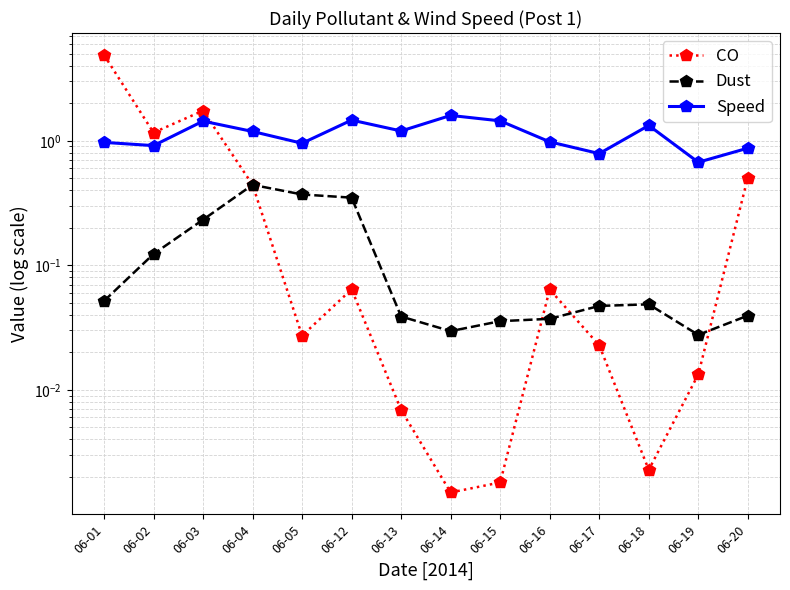

What is the difference between the Speed values at 06-05 and 06-20?

0.1